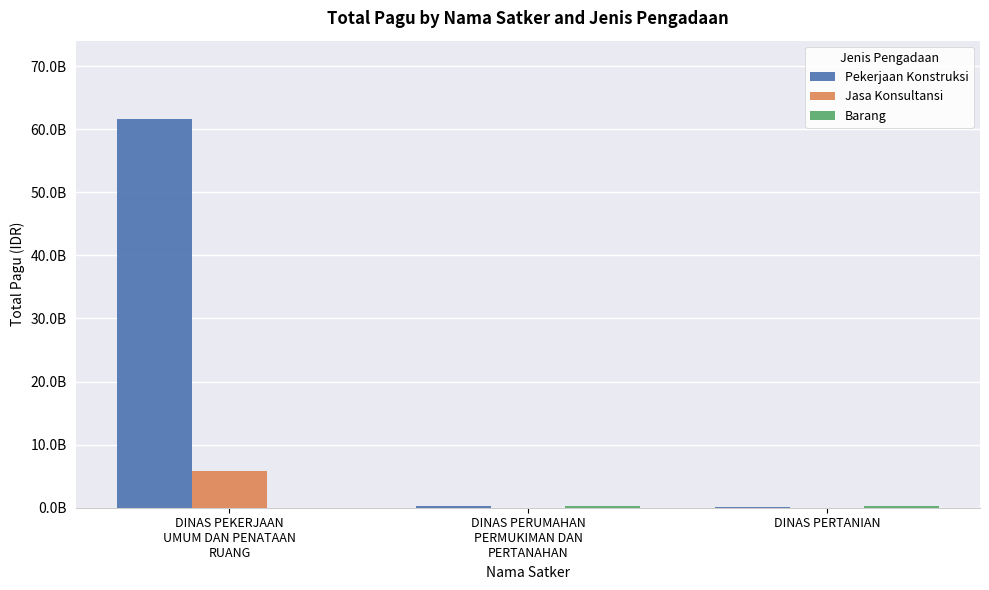

Are the bars grouped side by side (vs. stacked)?

Yes